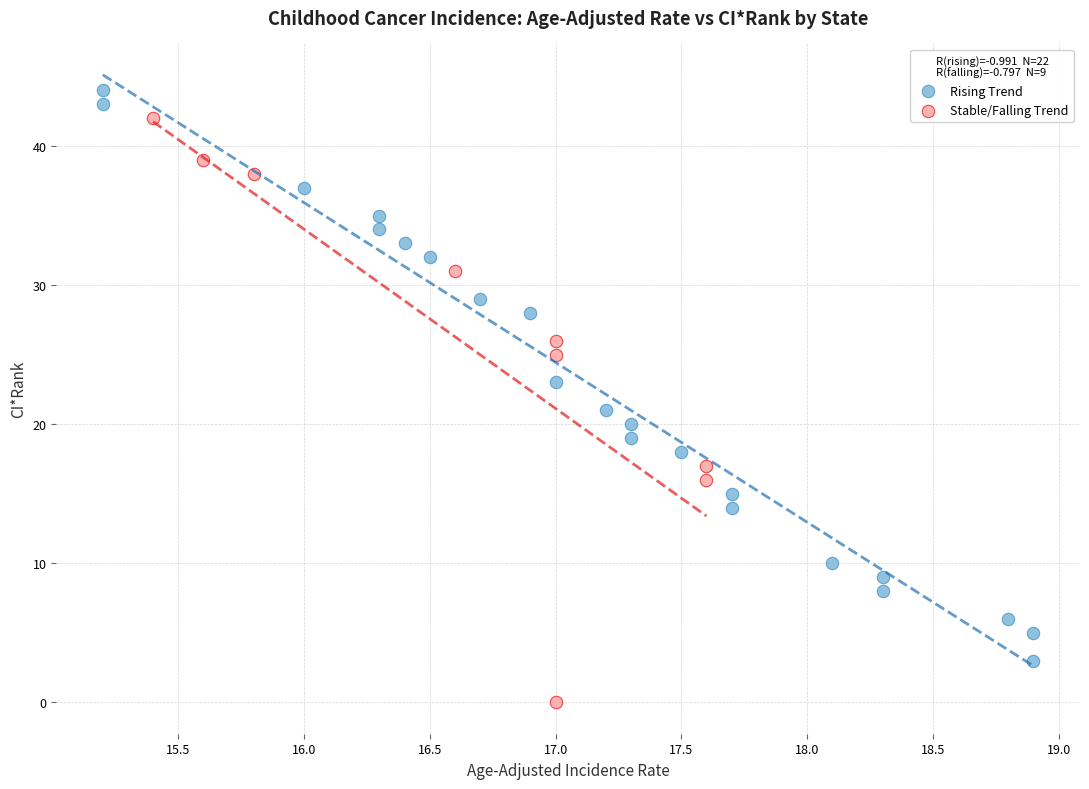

Which series reaches the maximum Y coordinate?

Rising Trend